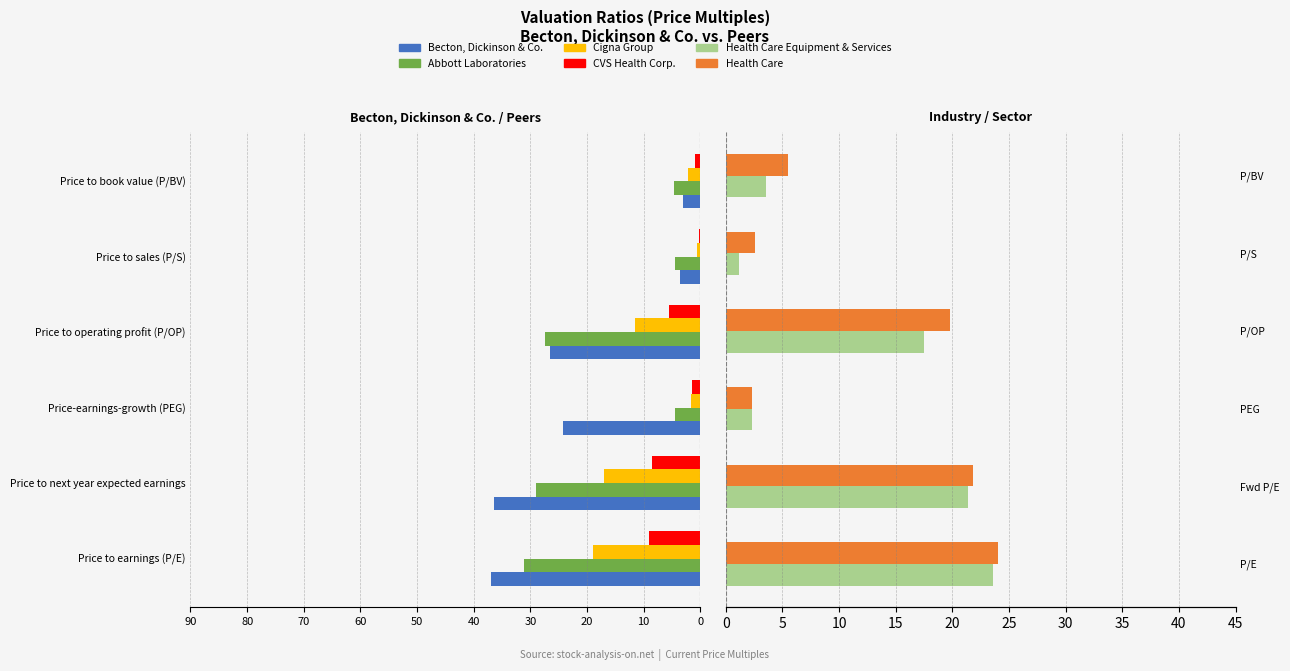

Is the value of Abbott Laboratories at Price to next year expected earnings greater than the value of Becton, Dickinson & Co. at Price to sales (P/S)?

No